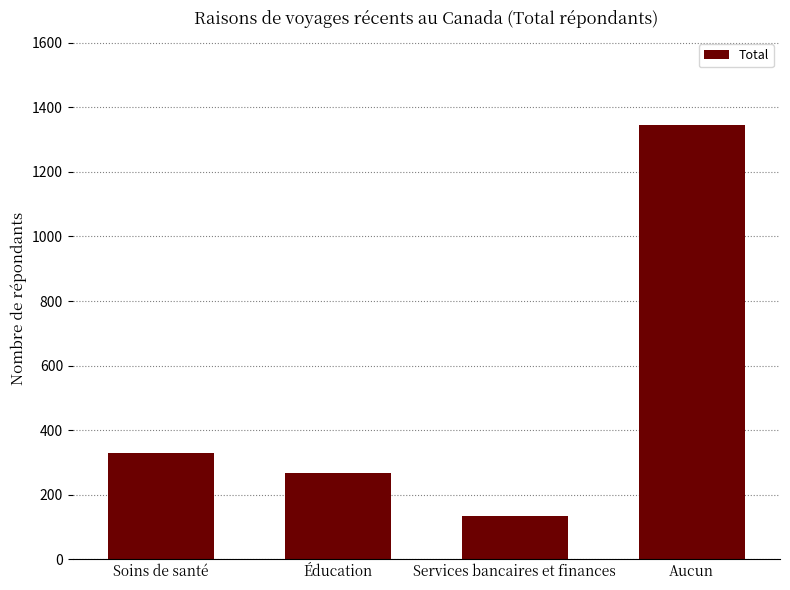

What is the label of the 3rd bar from the right?

Éducation